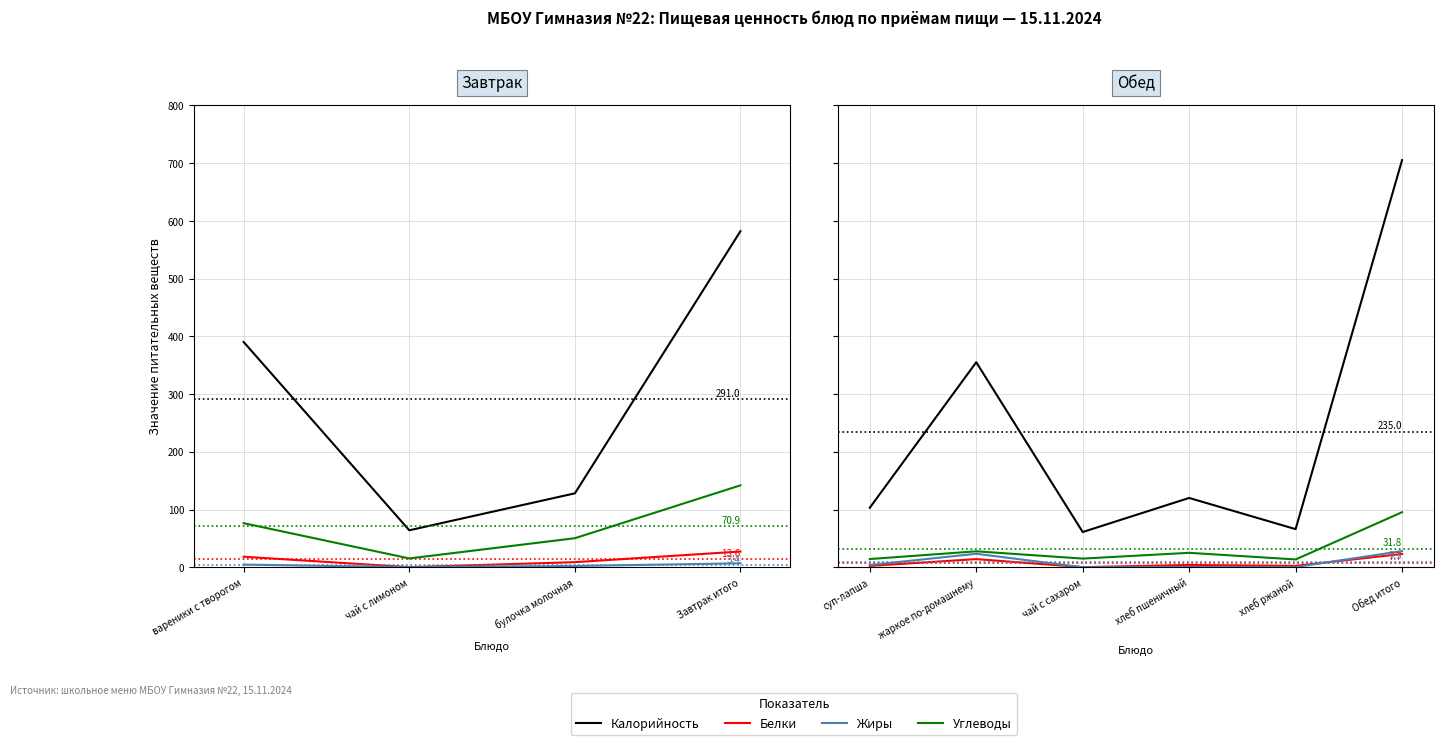

Is the value of Углеводы at хлеб пшеничный greater than the value of Белки at хлеб пшеничный?

Yes